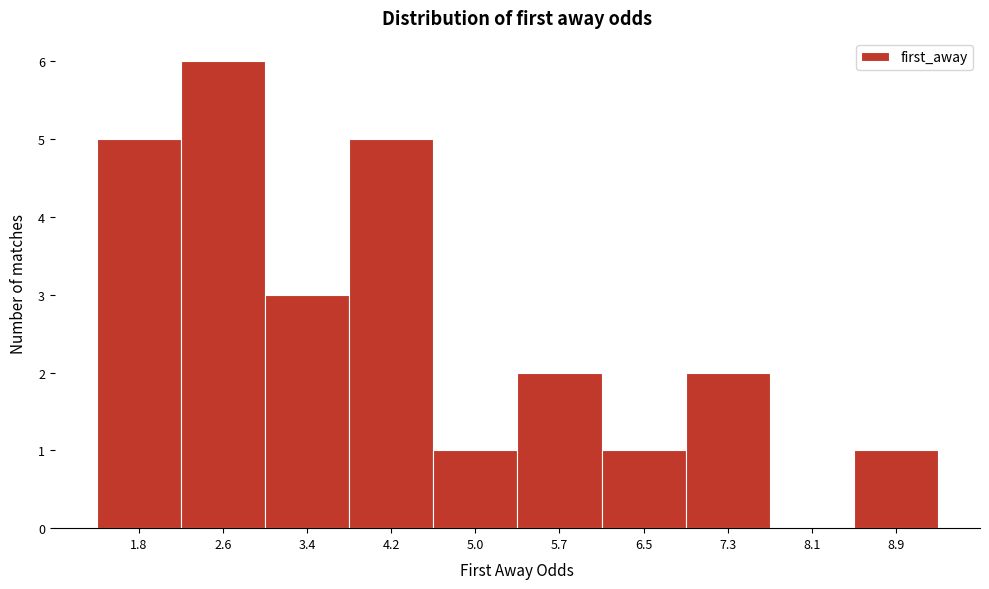

Over which range of the x-axis is the bar tallest?

2.2 to 3.0